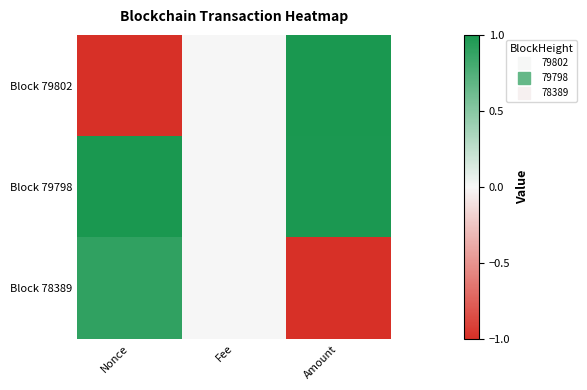

Which category has the highest value across all series?

Amount